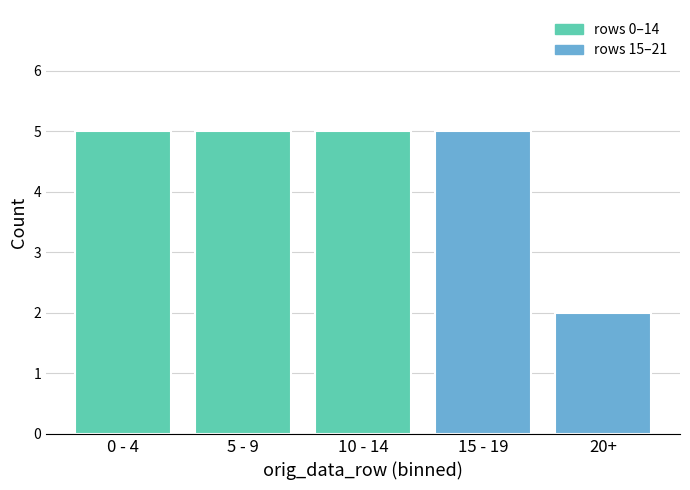

Reading left to right, transcribe all the data shown in this chart.

5	5	5	5	2